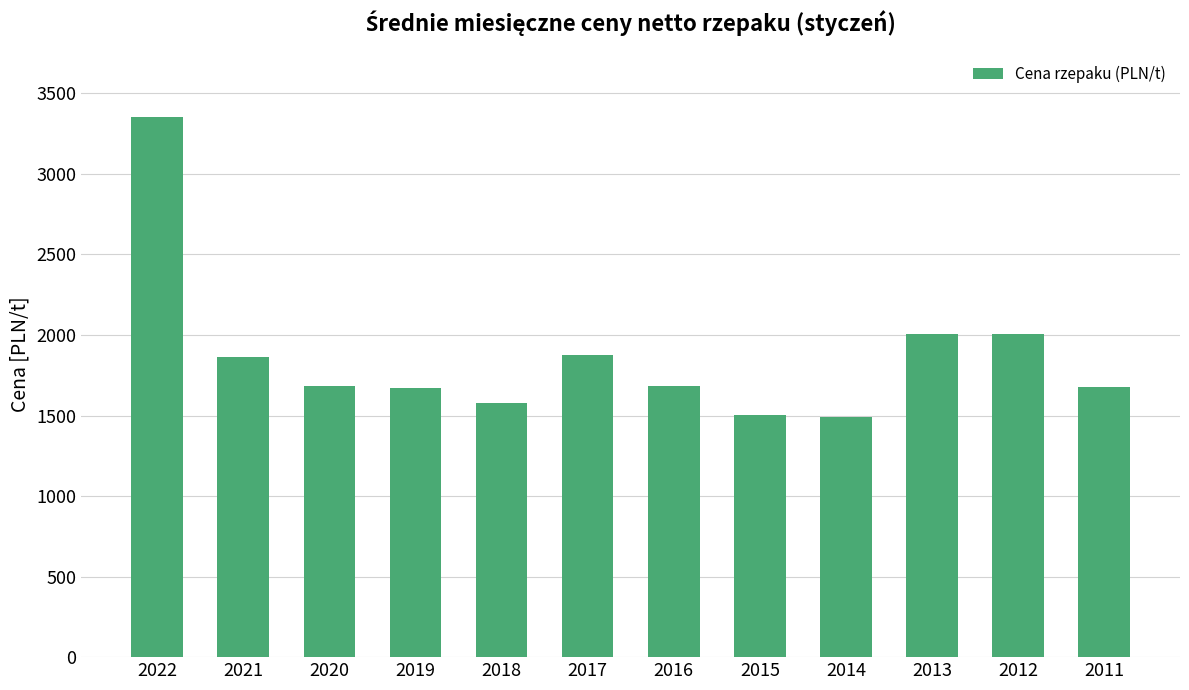

Which category has the highest value across all series?

2022